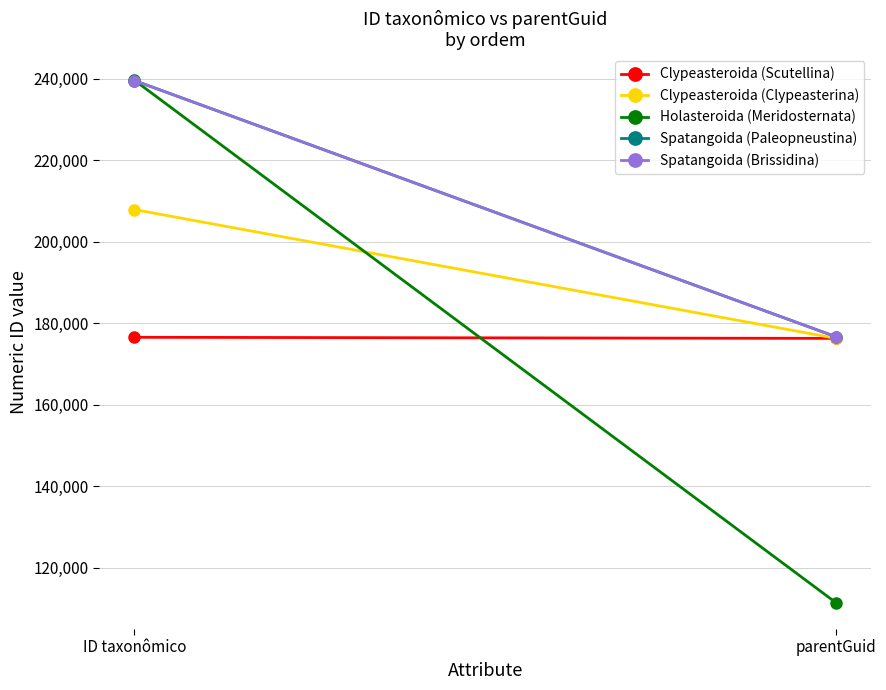

Reading right to left, what are all the values shown in this chart?

Clypeasteroida (Scutellina): 176286	176556
Clypeasteroida (Clypeasterina): 176286	207909
Holasteroida (Meridosternata): 111355	239649
Spatangoida (Paleopneustina): 176660	239581
Spatangoida (Brissidina): 176660	239556